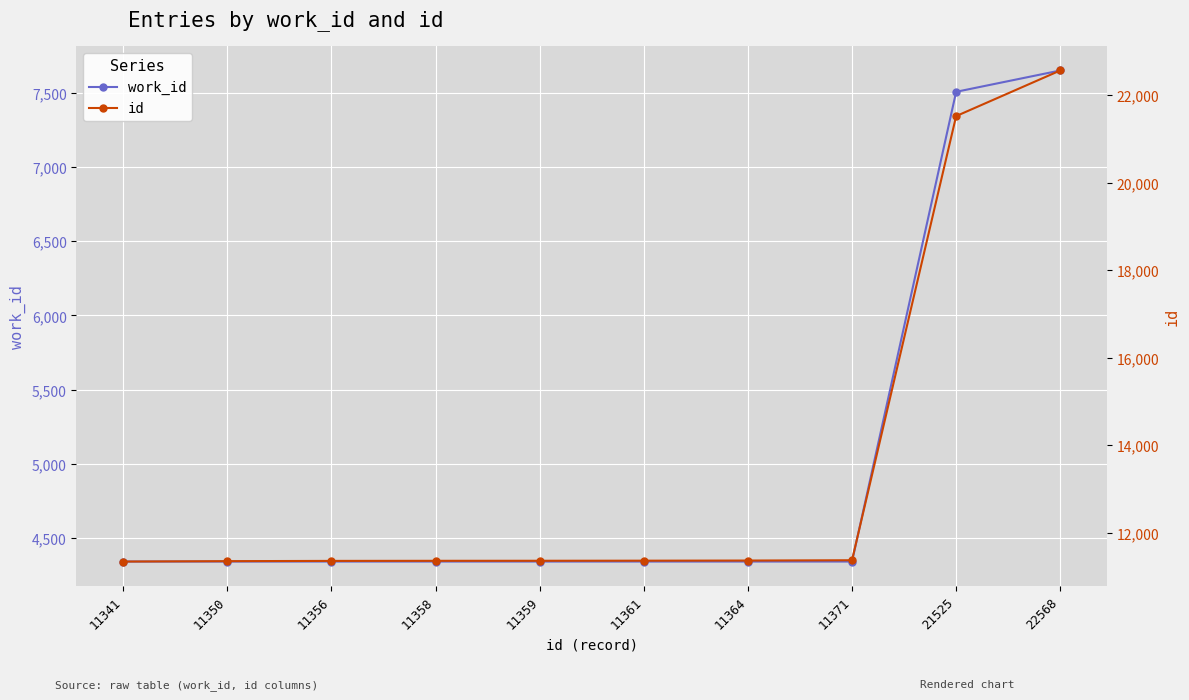

Which series has the largest range (max minus min)?

id